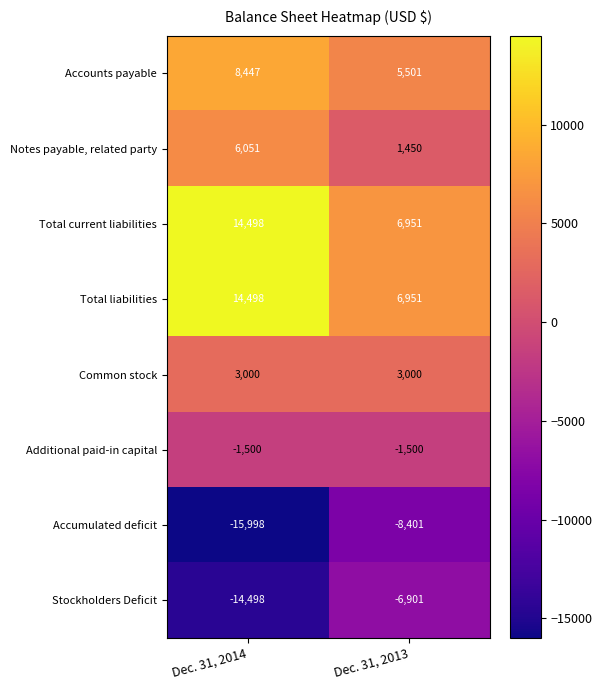

True or false: Accumulated deficit has a value of -8401 at Dec. 31, 2013.

True